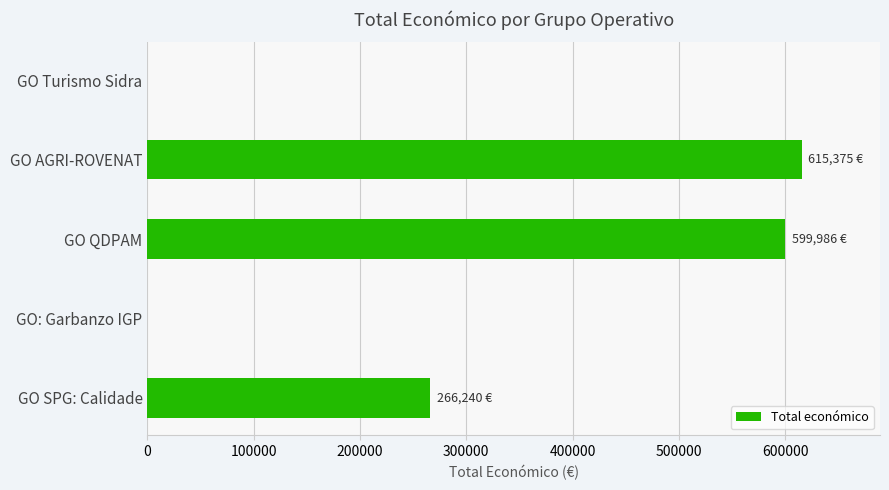

Does the chart contain stacked bars?

No